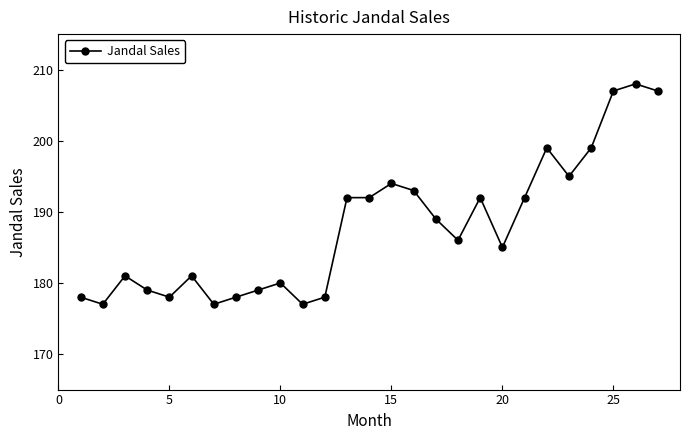

What is the maximum value shown in the chart?

208